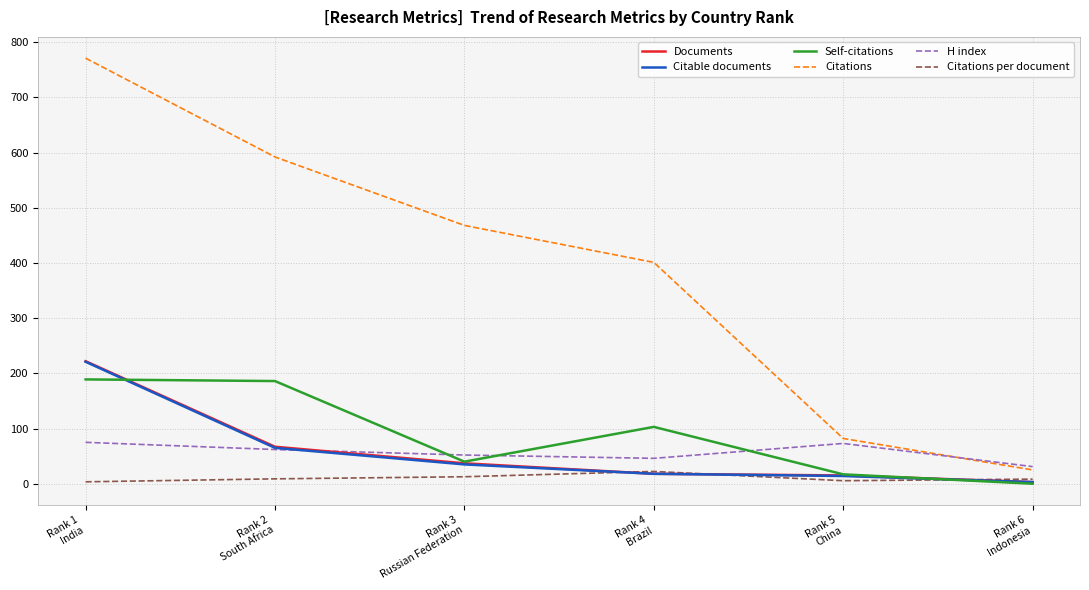

How many series are shown in this chart?

6